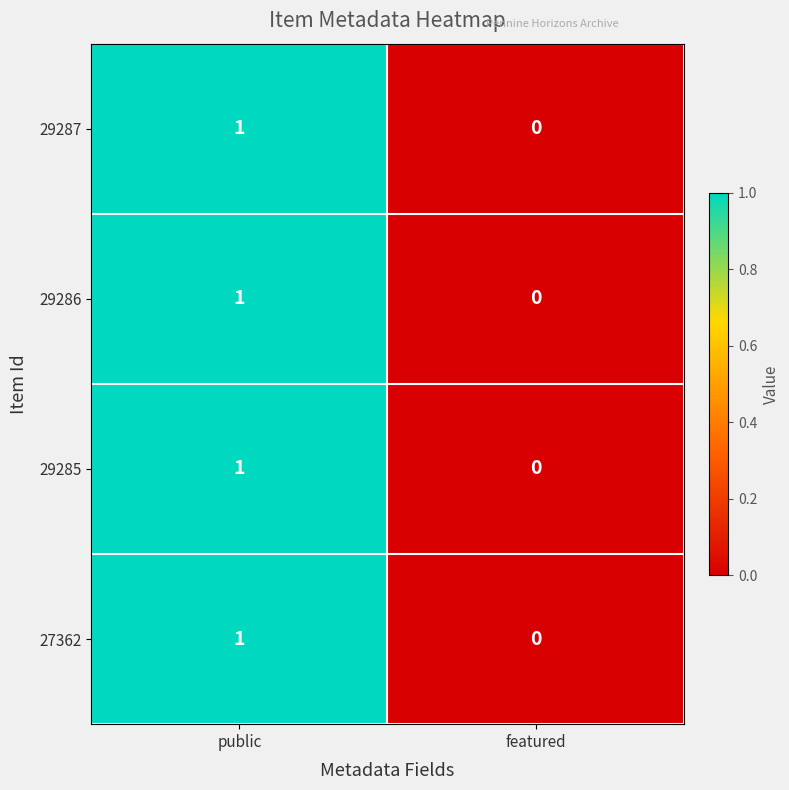

How many values in 27362 are above zero?

1